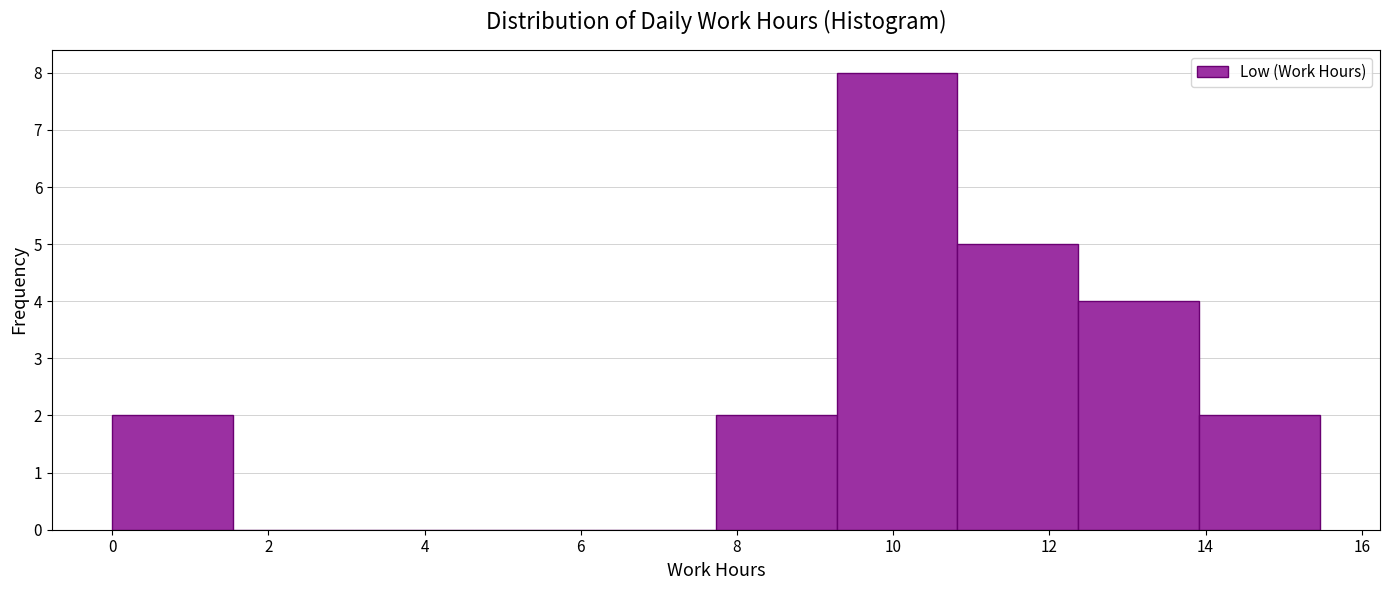

Reading left to right, list every bar in this chart as the range it spans on the x-axis followed by its height. Neither the bar edges nor the heights are printed on the chart, so give them approximately, as read against the axes.

0.0 to 1.6: 2
1.6 to 3.0: 0
3.0 to 4.6: 0
4.6 to 6.2: 0
6.2 to 7.8: 0
7.8 to 9.2: 2
9.2 to 10.8: 8
10.8 to 12.4: 5
12.4 to 14.0: 4
14.0 to 15.4: 2